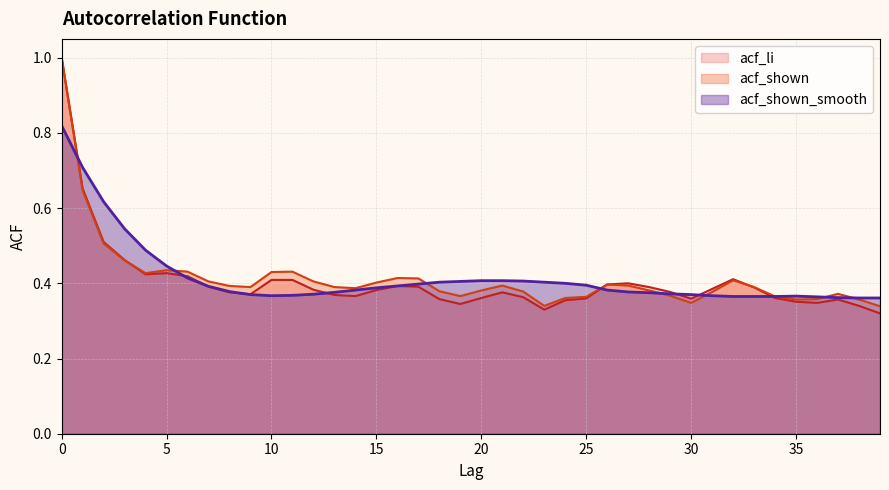

What is the maximum value for acf_shown?

1.0